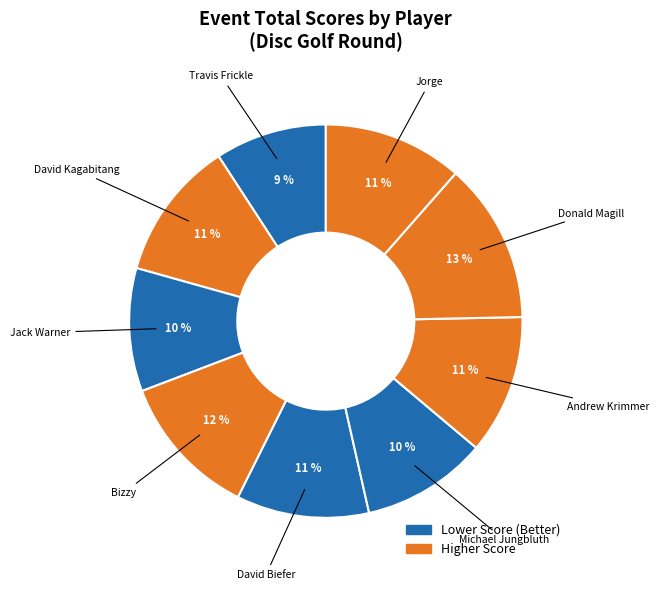

Count the number of slices in the pie.

9